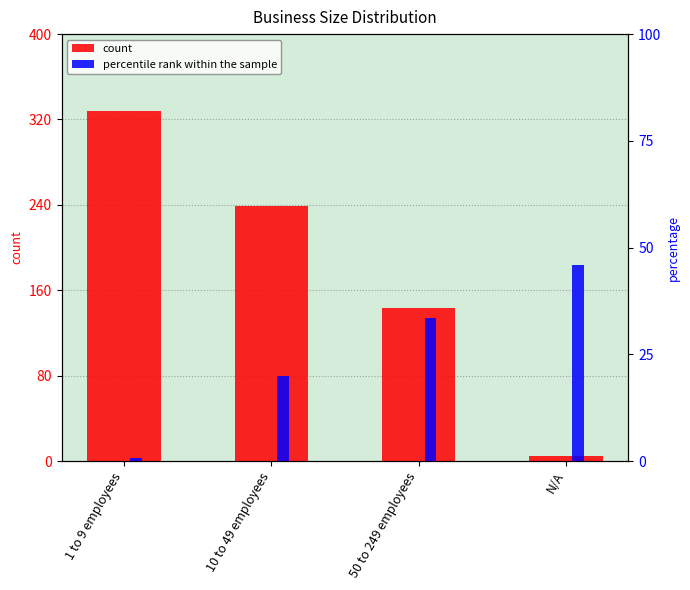

Reading left to right, extract all data points from this chart.

count: 1 to 9 employees=328.0	10 to 49 employees=239.0	50 to 249 employees=143.0	N/A=5.0
percentile rank within the sample: 1 to 9 employees=0.7	10 to 49 employees=20.0	50 to 249 employees=33.4	N/A=45.9